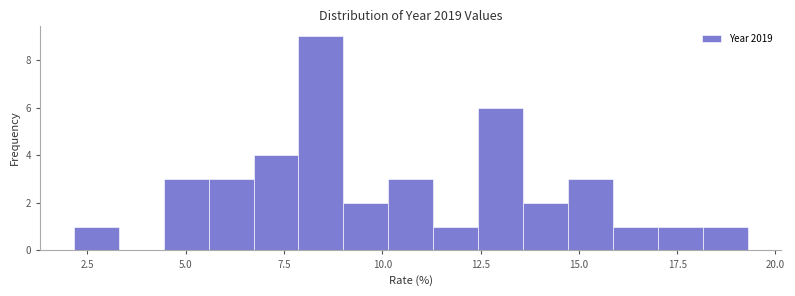

Around what value on the x-axis is the tallest bar? Give the approximate position of its centre, as read against the axis.

8.5